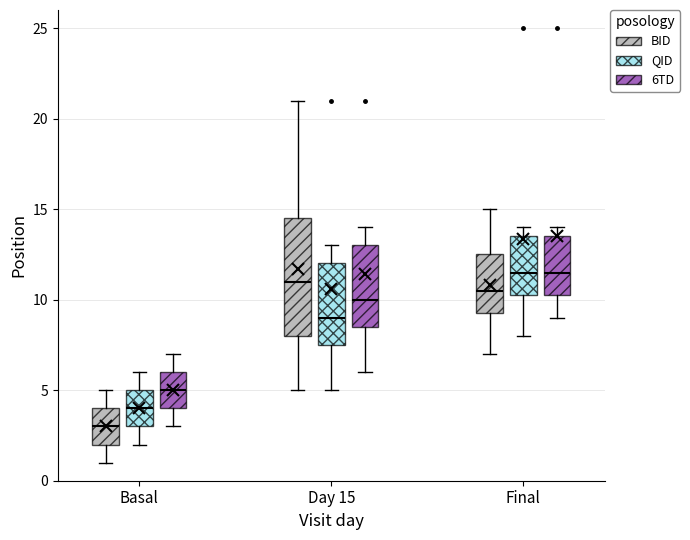

Reading left to right, read every box against the y-axis: the position of its median line, the range the box covers, and the ends of its whiskers. The values are not printed on the chart, so give them approximately, as read against the axis.

Basal (BID): median 3.0, box 2.0 to 4.0, whiskers 1.0 to 5.0
Basal (QID): median 4.0, box 3.0 to 5.0, whiskers 2.0 to 6.0
Basal (6TD): median 5.0, box 4.0 to 6.0, whiskers 3.0 to 7.0
Day 15 (BID): median 11.0, box 8.0 to 14.5, whiskers 5.0 to 21.0
Day 15 (QID): median 9.0, box 7.5 to 12.0, whiskers 5.0 to 13.0
Day 15 (6TD): median 10.0, box 8.5 to 13.0, whiskers 6.0 to 14.0
Final (BID): median 10.5, box 9.5 to 12.5, whiskers 7.0 to 15.0
Final (QID): median 11.5, box 10.5 to 13.5, whiskers 8.0 to 14.0
Final (6TD): median 11.5, box 10.5 to 13.5, whiskers 9.0 to 14.0